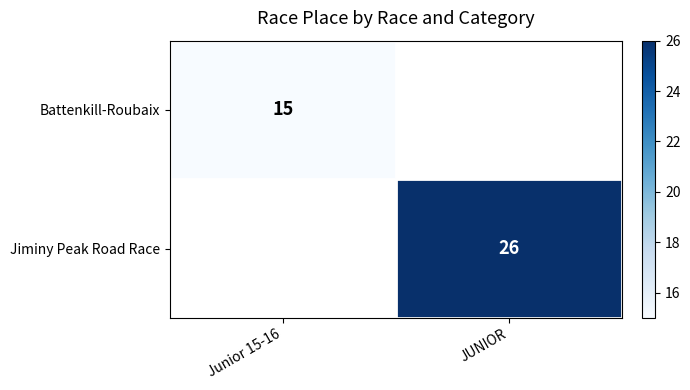

True or false: Jiminy Peak Road Race has a value of 26 at JUNIOR.

True